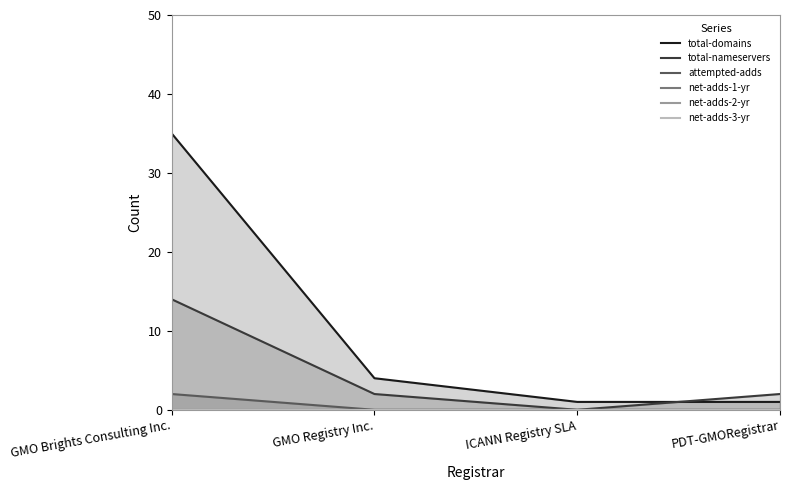

Which series has the widest spread of values?

total-domains